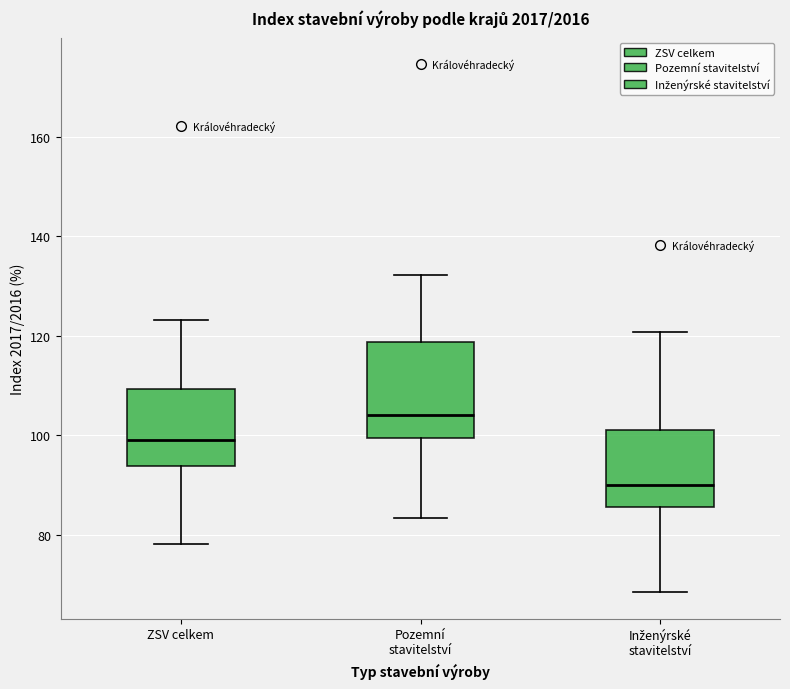

Comparing the boxes themselves (not the whiskers), which one is the tallest?

Pozemní stavitelství